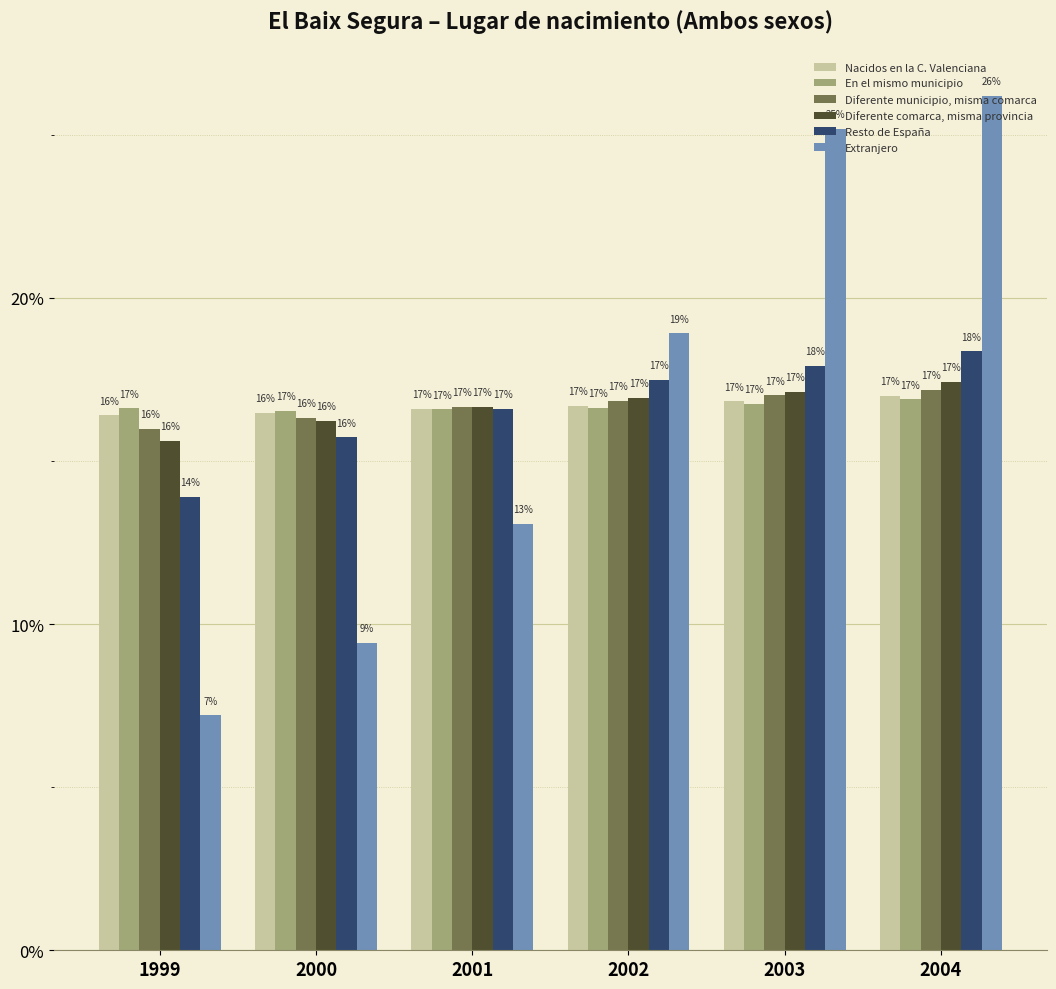

Which label corresponds to the largest value in the chart?

2004